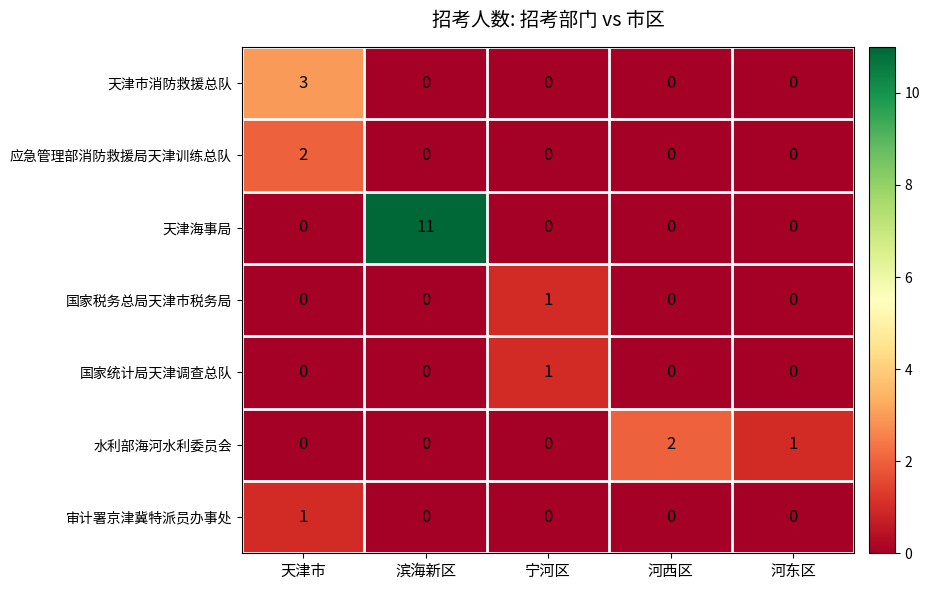

How many series are shown in this chart?

7